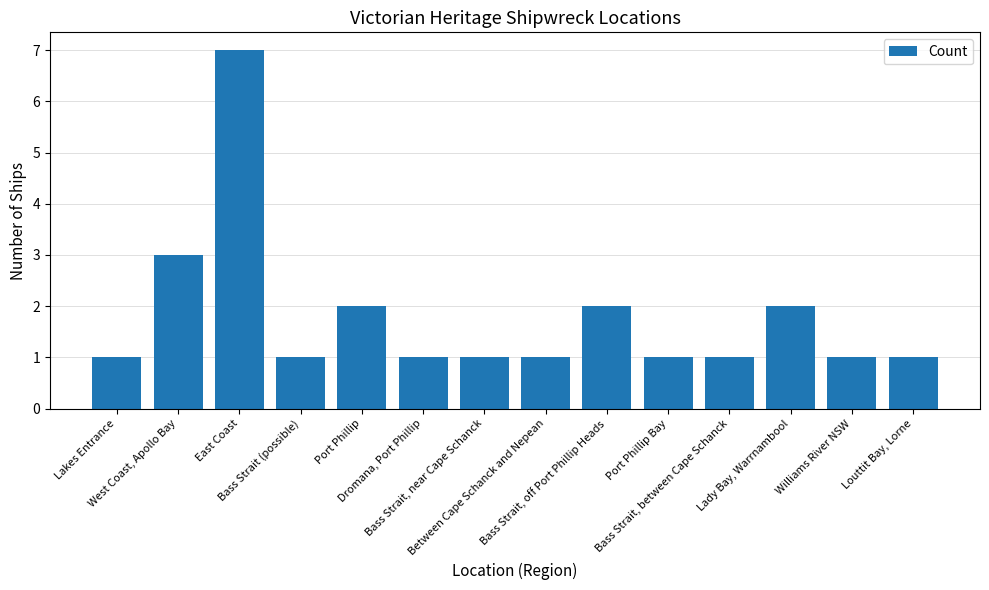

Reading left to right, what are all the values shown in this chart?

1	3	7	1	2	1	1	1	2	1	1	2	1	1